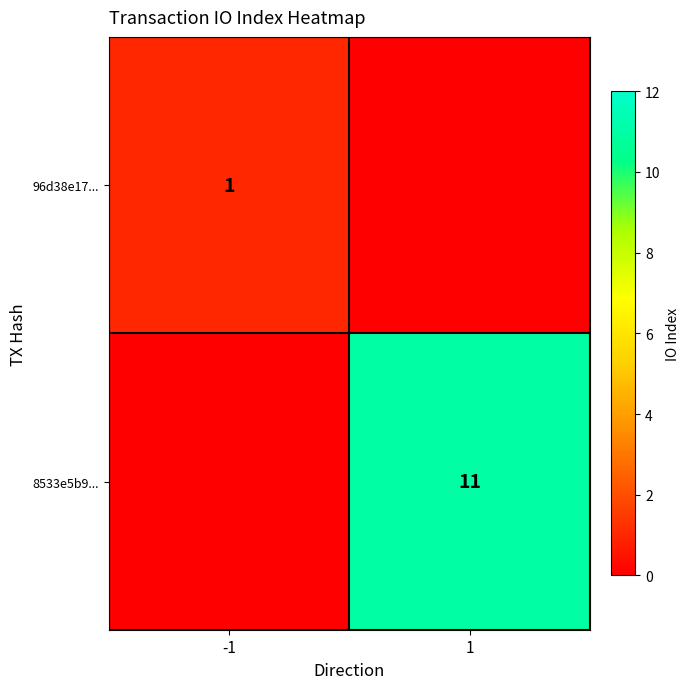

Which category has the lowest value across all series?

1